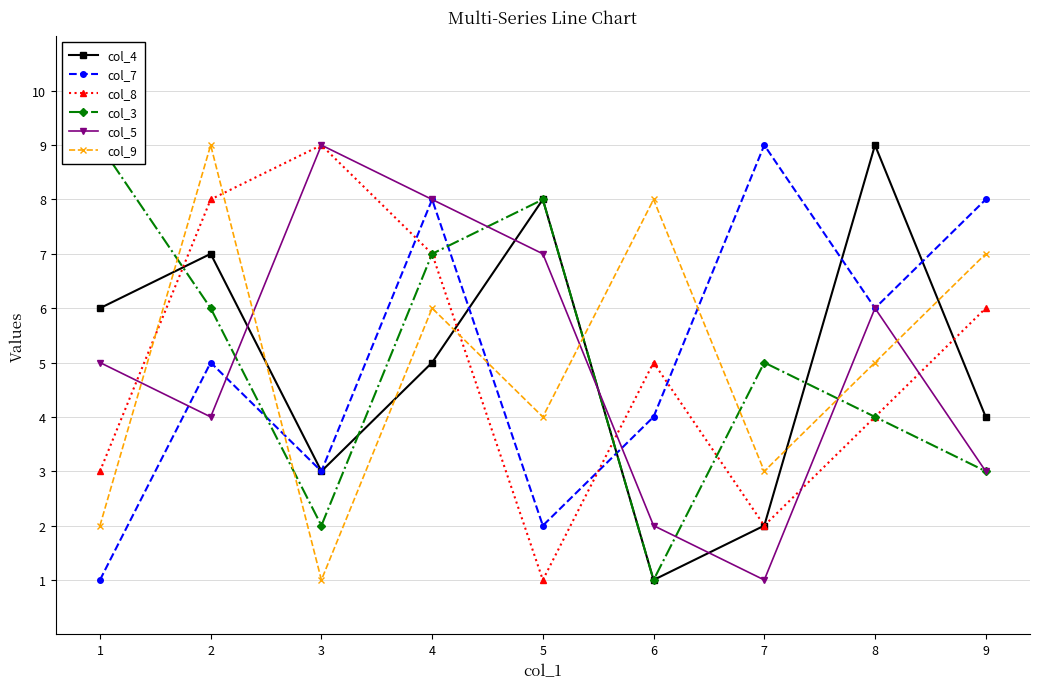

Where does the col_7 series first go above 5?

4